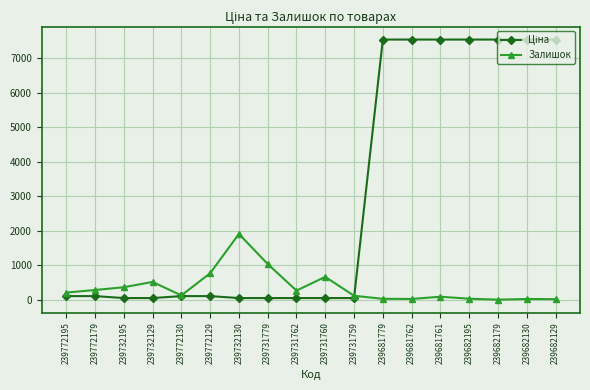

The value of Залишок at 239732195 is 370.0. True or false?

True